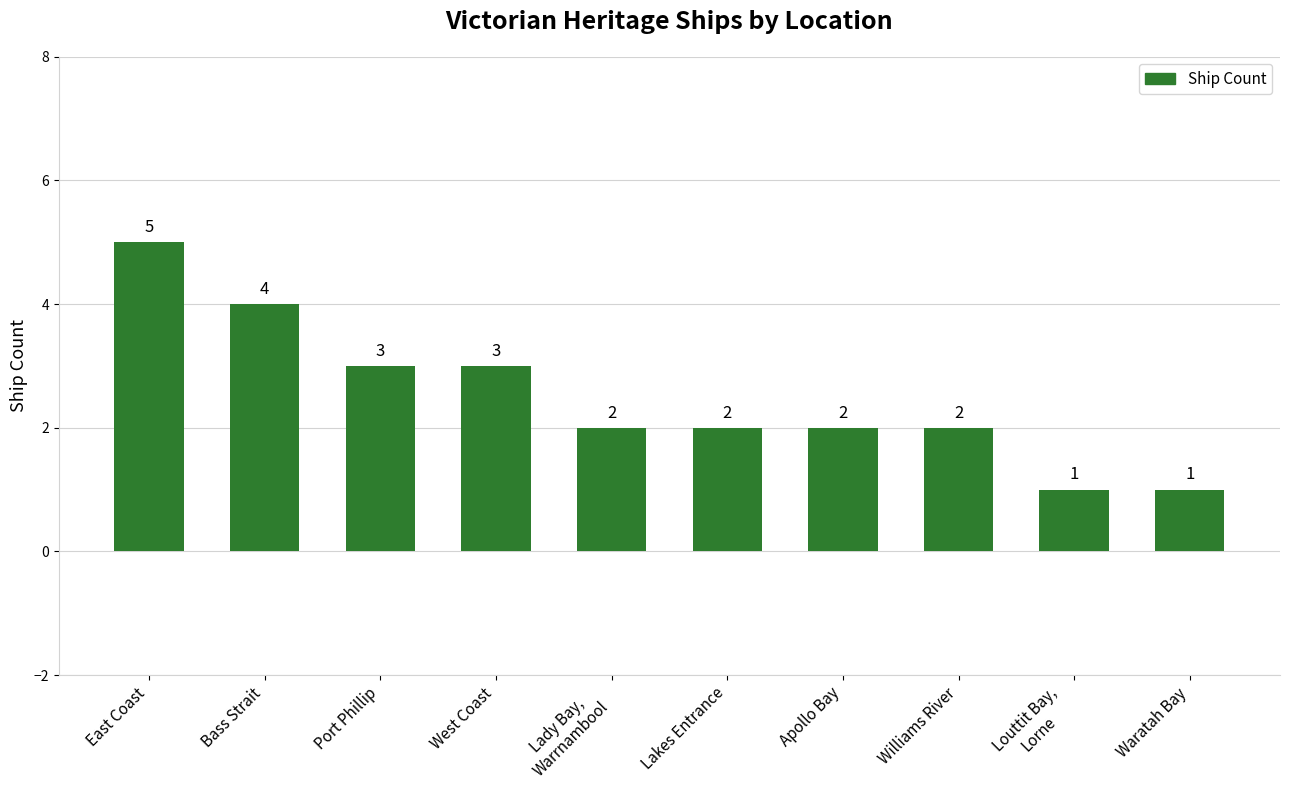

The chart shows a value of 1 at Bass Strait. True or false?

False